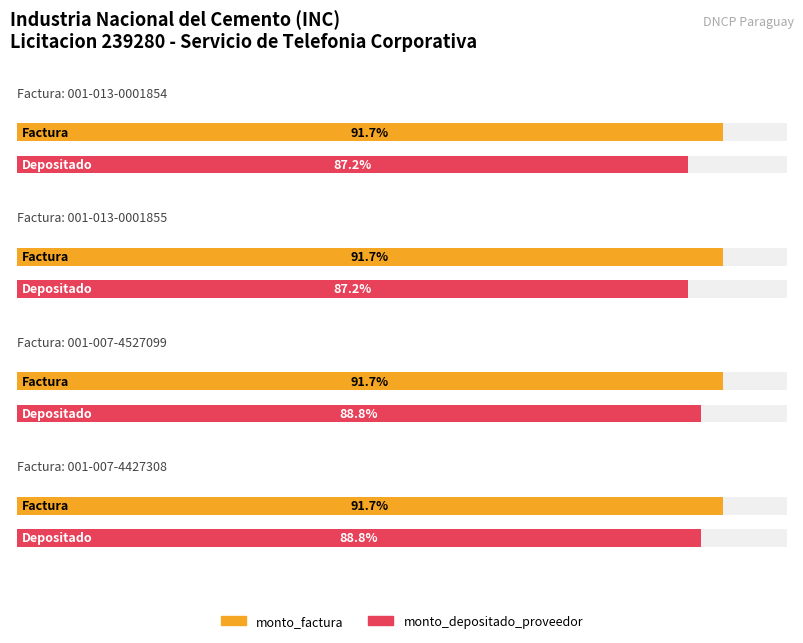

Reading left to right, what are all the values shown in this chart?

monto_factura: 001-013-0001854=1375000	001-013-0001855=1375000	001-007-4527099=1375000	001-007-4427308=1375000
monto_depositado_proveedor: 001-013-0001854=1307600	001-013-0001855=1307600	001-007-4527099=1332500	001-007-4427308=1332500